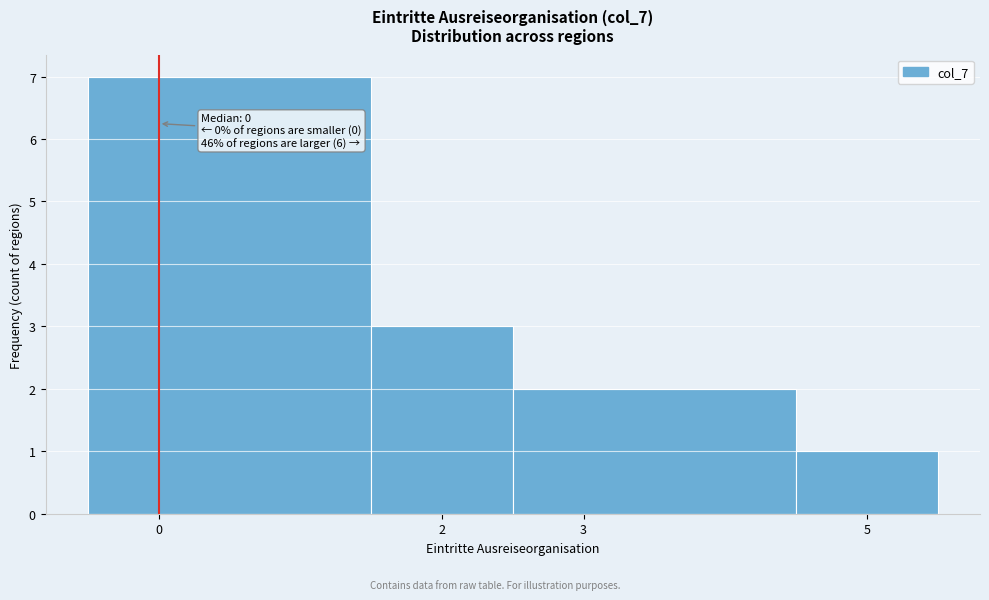

Which range on the x-axis has the tallest bar?

-0.5 to 1.5